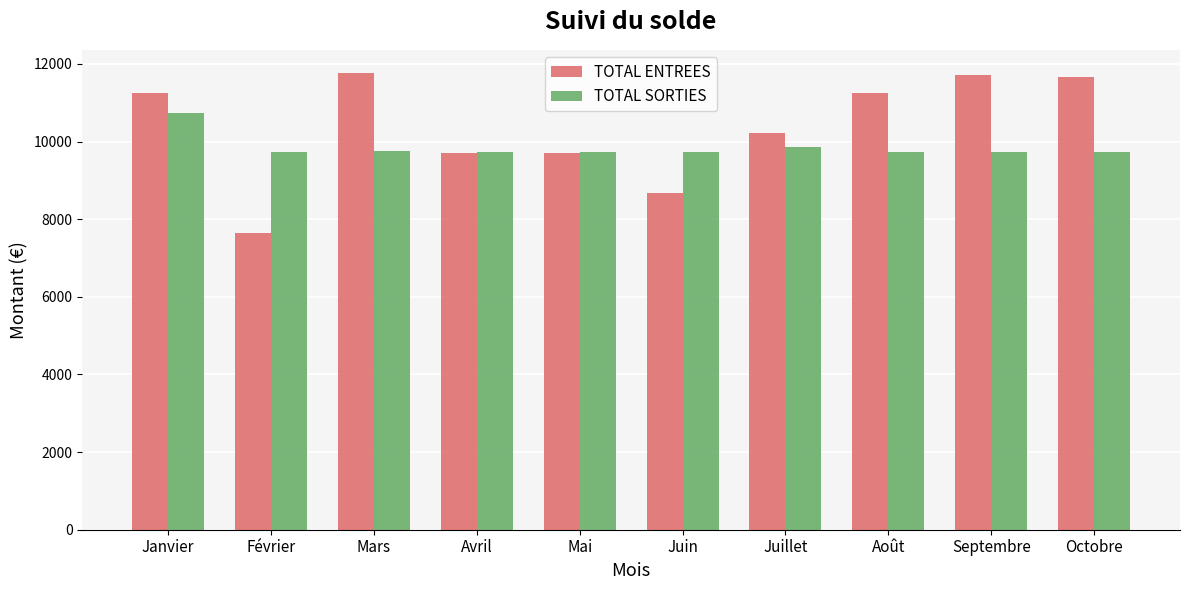

Rank the series at Mars from lowest to highest value.

TOTAL SORTIES, TOTAL ENTREES